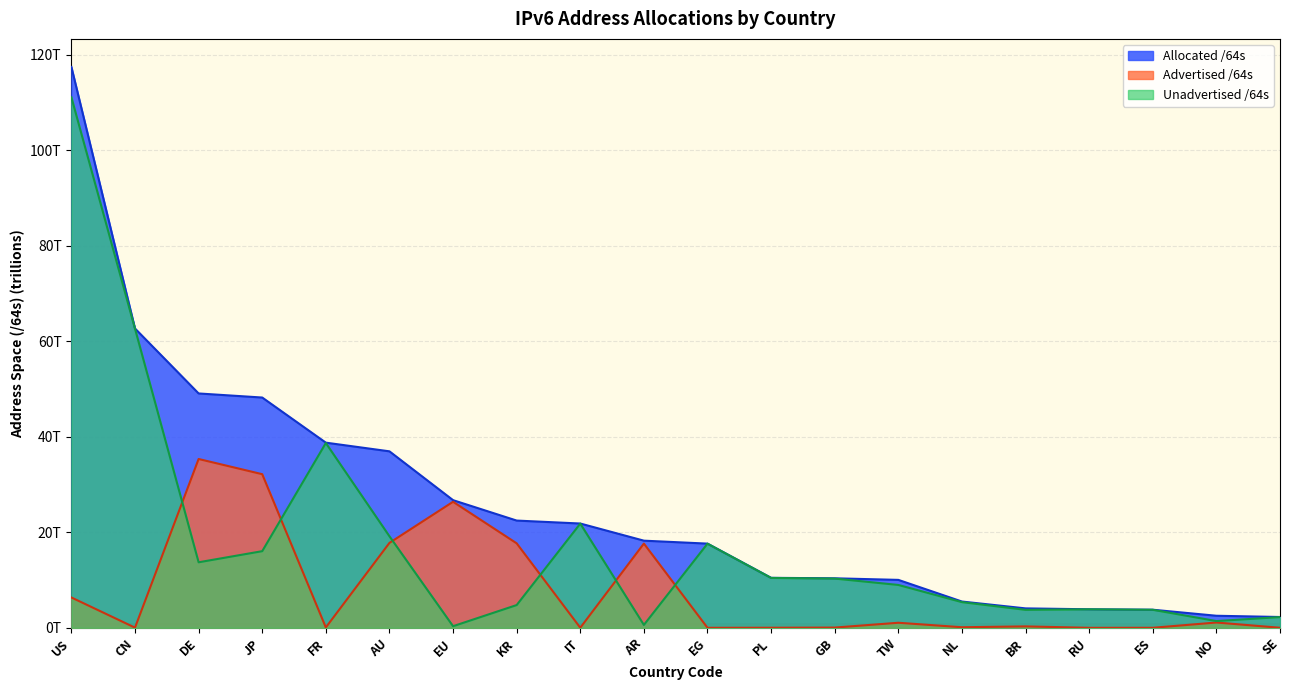

What is the maximum value for Advertised /64s?

35.4